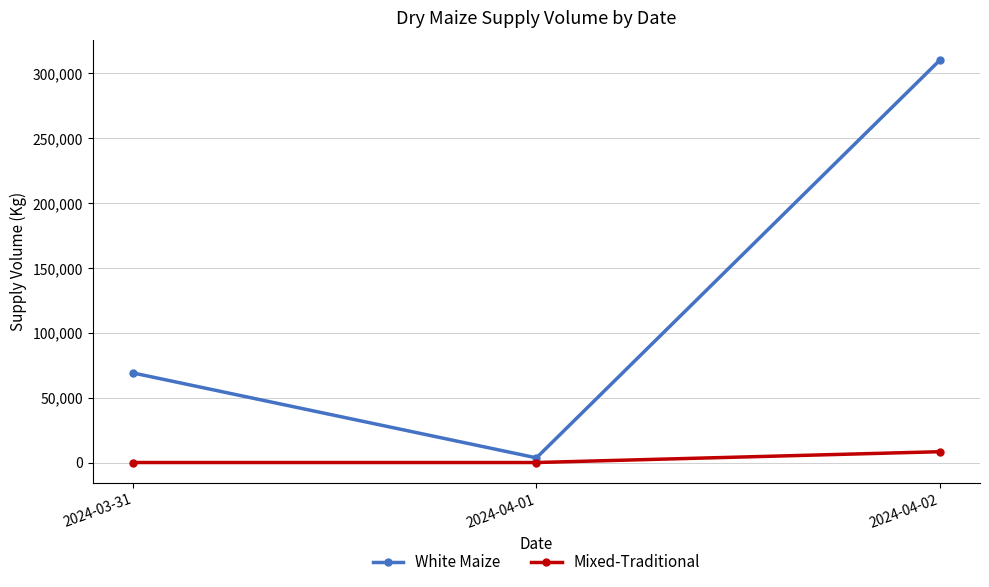

What is the difference between the maximum and minimum values in the White Maize series?

306400